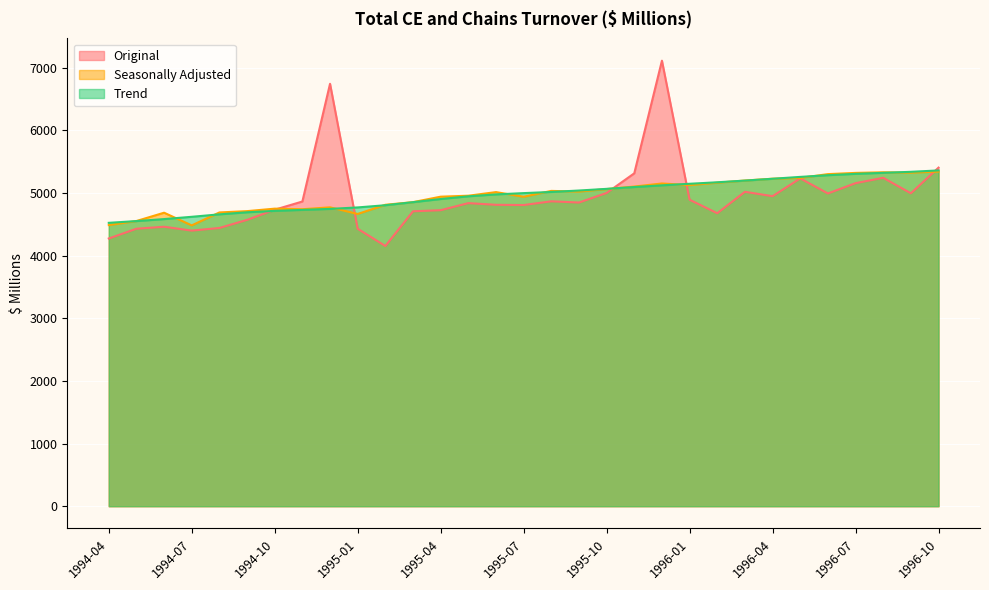

What is the label of the 18th point from the left?

1995-09